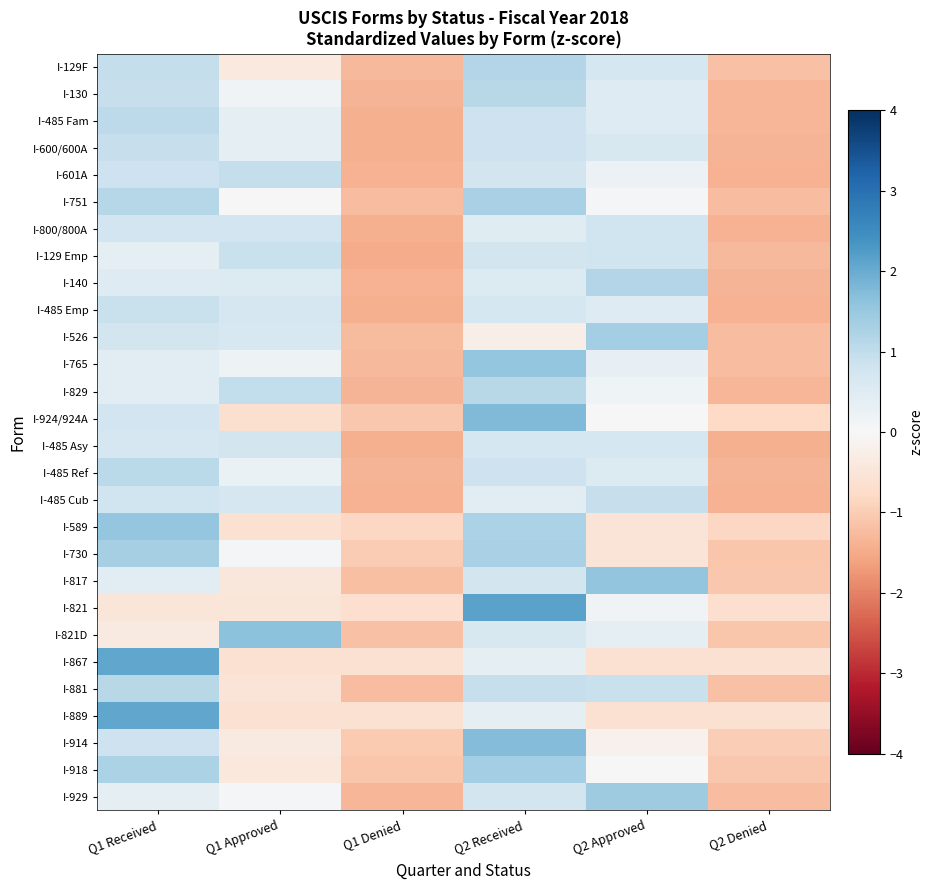

Reading left to right, list all the values displayed in this chart.

I-129F: Q1 Received=1.0	Q1 Approved=-0.4	Q1 Denied=-1.3	Q2 Received=1.2	Q2 Approved=0.7	Q2 Denied=-1.2
I-130: Q1 Received=0.9	Q1 Approved=0.1	Q1 Denied=-1.4	Q2 Received=1.1	Q2 Approved=0.5	Q2 Denied=-1.3
I-485 Fam: Q1 Received=1.0	Q1 Approved=0.4	Q1 Denied=-1.4	Q2 Received=0.8	Q2 Approved=0.5	Q2 Denied=-1.3
I-600/600A: Q1 Received=0.9	Q1 Approved=0.4	Q1 Denied=-1.4	Q2 Received=0.8	Q2 Approved=0.7	Q2 Denied=-1.4
I-601A: Q1 Received=0.8	Q1 Approved=0.9	Q1 Denied=-1.4	Q2 Received=0.7	Q2 Approved=0.2	Q2 Denied=-1.4
I-751: Q1 Received=1.1	Q1 Approved=0.0	Q1 Denied=-1.2	Q2 Received=1.3	Q2 Approved=0.1	Q2 Denied=-1.2
I-800/800A: Q1 Received=0.8	Q1 Approved=0.8	Q1 Denied=-1.4	Q2 Received=0.5	Q2 Approved=0.8	Q2 Denied=-1.4
I-129 Emp: Q1 Received=0.4	Q1 Approved=0.9	Q1 Denied=-1.5	Q2 Received=0.7	Q2 Approved=0.8	Q2 Denied=-1.3
I-140: Q1 Received=0.5	Q1 Approved=0.5	Q1 Denied=-1.4	Q2 Received=0.5	Q2 Approved=1.2	Q2 Denied=-1.4
I-485 Emp: Q1 Received=0.9	Q1 Approved=0.7	Q1 Denied=-1.4	Q2 Received=0.7	Q2 Approved=0.5	Q2 Denied=-1.4
I-526: Q1 Received=0.7	Q1 Approved=0.6	Q1 Denied=-1.3	Q2 Received=-0.2	Q2 Approved=1.4	Q2 Denied=-1.2
I-765: Q1 Received=0.4	Q1 Approved=0.2	Q1 Denied=-1.3	Q2 Received=1.6	Q2 Approved=0.3	Q2 Denied=-1.2
I-829: Q1 Received=0.4	Q1 Approved=1.0	Q1 Denied=-1.4	Q2 Received=1.1	Q2 Approved=0.2	Q2 Denied=-1.3
I-924/924A: Q1 Received=0.8	Q1 Approved=-0.6	Q1 Denied=-1.1	Q2 Received=1.8	Q2 Approved=-0.0	Q2 Denied=-0.8
I-485 Asy: Q1 Received=0.7	Q1 Approved=0.7	Q1 Denied=-1.4	Q2 Received=0.7	Q2 Approved=0.7	Q2 Denied=-1.4
I-485 Ref: Q1 Received=1.1	Q1 Approved=0.3	Q1 Denied=-1.4	Q2 Received=0.8	Q2 Approved=0.6	Q2 Denied=-1.4
I-485 Cub: Q1 Received=0.8	Q1 Approved=0.7	Q1 Denied=-1.4	Q2 Received=0.4	Q2 Approved=0.9	Q2 Denied=-1.4
I-589: Q1 Received=1.5	Q1 Approved=-0.6	Q1 Denied=-0.8	Q2 Received=1.3	Q2 Approved=-0.5	Q2 Denied=-0.8
I-730: Q1 Received=1.3	Q1 Approved=0.1	Q1 Denied=-1.0	Q2 Received=1.3	Q2 Approved=-0.5	Q2 Denied=-1.1
I-817: Q1 Received=0.4	Q1 Approved=-0.5	Q1 Denied=-1.2	Q2 Received=0.7	Q2 Approved=1.6	Q2 Denied=-1.1
I-821: Q1 Received=-0.5	Q1 Approved=-0.5	Q1 Denied=-0.7	Q2 Received=2.1	Q2 Approved=0.2	Q2 Denied=-0.7
I-821D: Q1 Received=-0.4	Q1 Approved=1.6	Q1 Denied=-1.2	Q2 Received=0.6	Q2 Approved=0.4	Q2 Denied=-1.1
I-867: Q1 Received=2.1	Q1 Approved=-0.6	Q1 Denied=-0.6	Q2 Received=0.4	Q2 Approved=-0.6	Q2 Denied=-0.6
I-881: Q1 Received=1.1	Q1 Approved=-0.5	Q1 Denied=-1.2	Q2 Received=0.9	Q2 Approved=0.9	Q2 Denied=-1.2
I-889: Q1 Received=2.1	Q1 Approved=-0.6	Q1 Denied=-0.6	Q2 Received=0.4	Q2 Approved=-0.6	Q2 Denied=-0.6
I-914: Q1 Received=0.8	Q1 Approved=-0.4	Q1 Denied=-1.1	Q2 Received=1.7	Q2 Approved=-0.2	Q2 Denied=-1.0
I-918: Q1 Received=1.3	Q1 Approved=-0.4	Q1 Denied=-1.1	Q2 Received=1.4	Q2 Approved=-0.0	Q2 Denied=-1.1
I-929: Q1 Received=0.3	Q1 Approved=0.1	Q1 Denied=-1.3	Q2 Received=0.7	Q2 Approved=1.4	Q2 Denied=-1.2